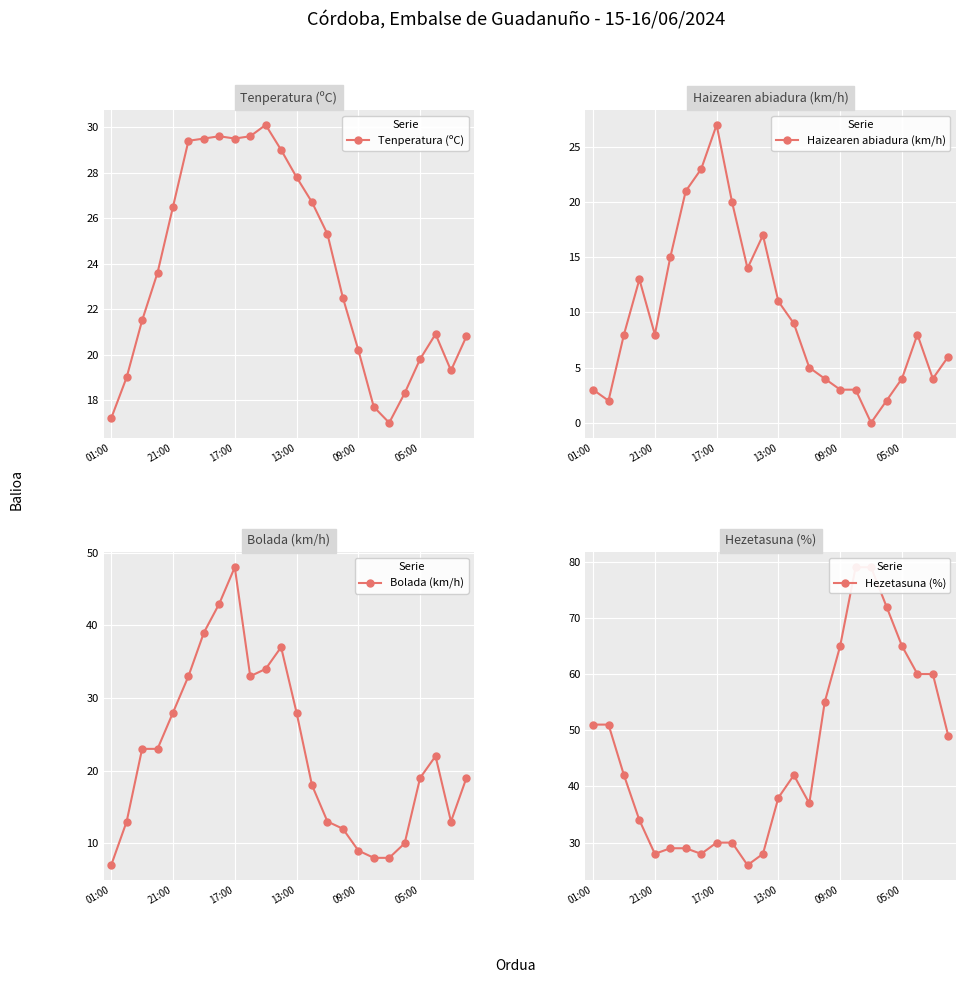

Which series has the widest spread of values?

Hezetasuna (%)